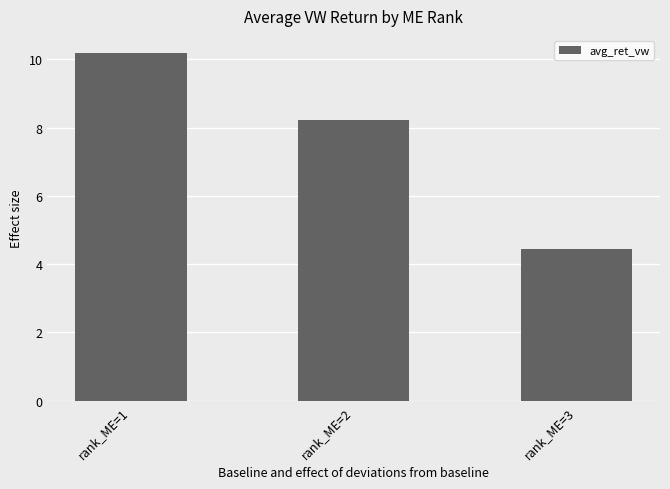

Approximately how many times larger is the value at rank_ME=1 compared to rank_ME=3?

2.3